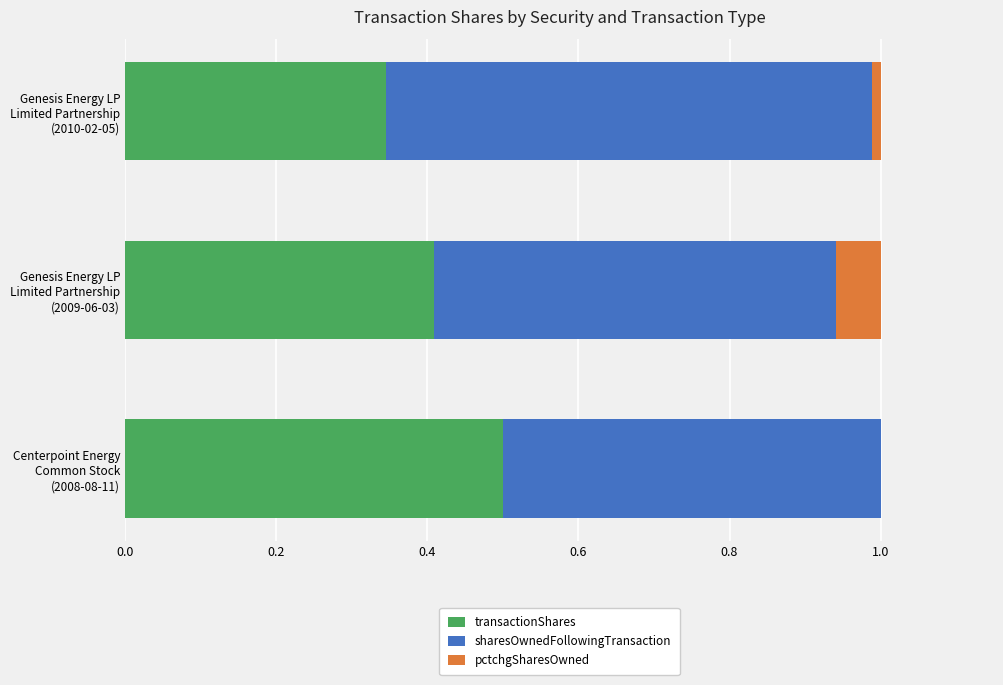

Count the number of categories in the chart.

3